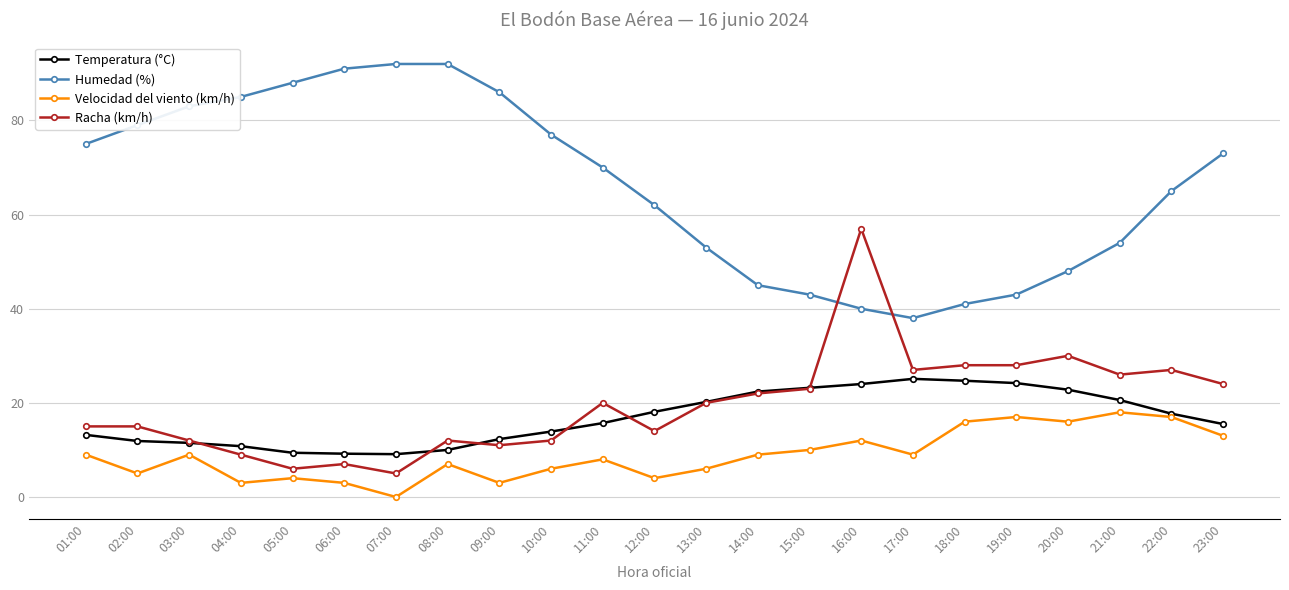

Is it true that Velocidad del viento (km/h) equals 4.1 at 15:00?

False